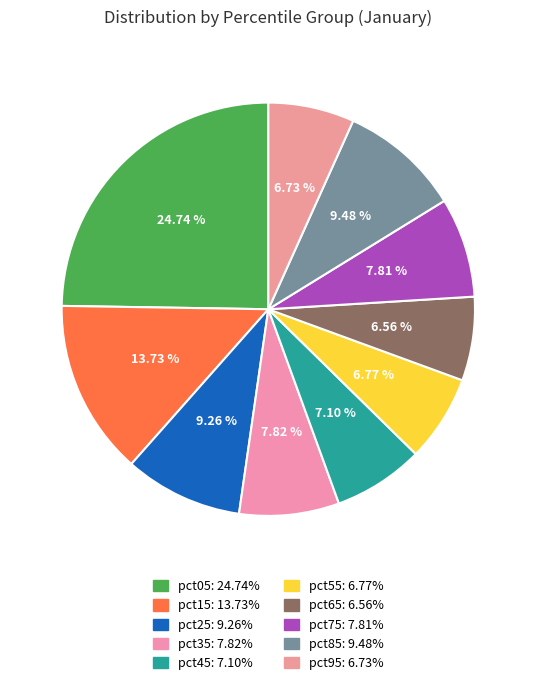

To the nearest percent, what percentage of the pie is pct05?

25%